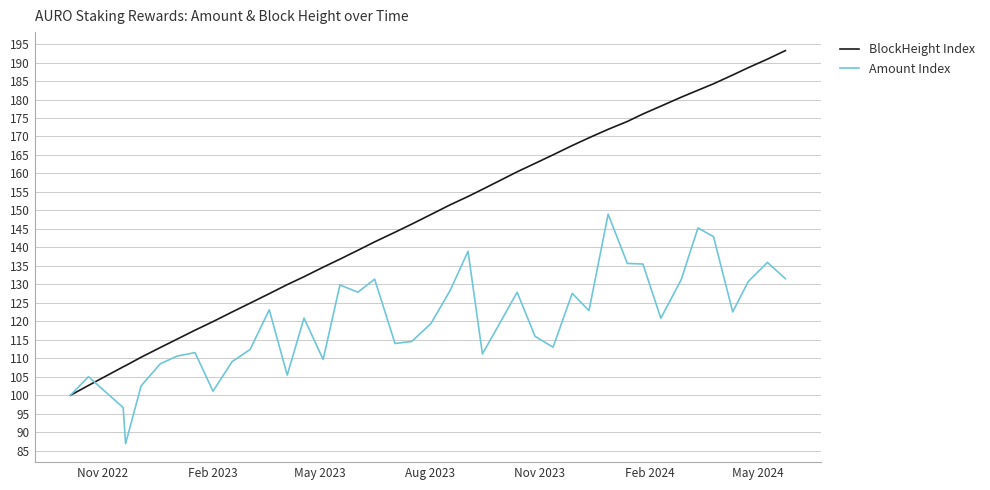

What is the smallest value displayed?

86.9